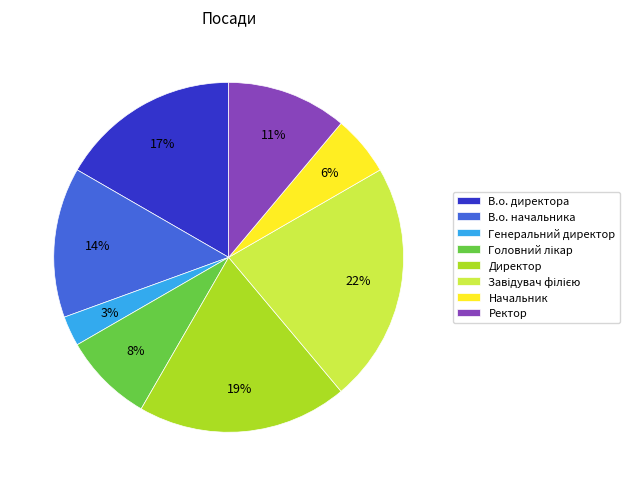

Is there a majority slice in this chart?

No